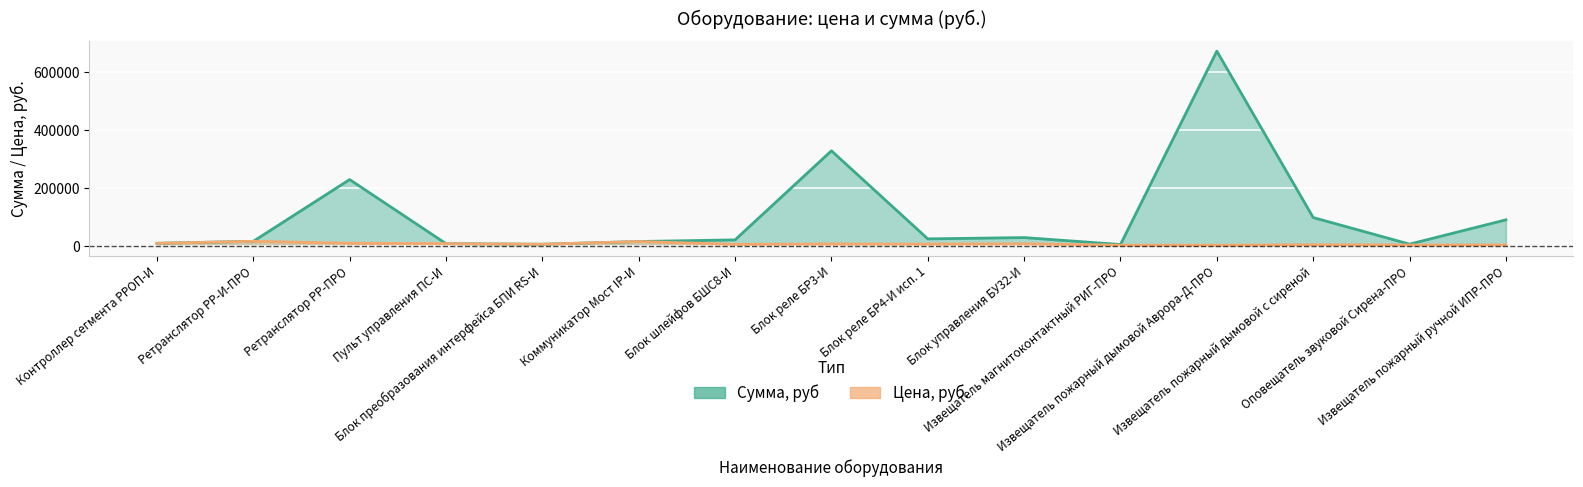

At Коммуникатор Мост IP-И, list the series in order from smallest to largest.

Сумма, руб, Цена, руб.